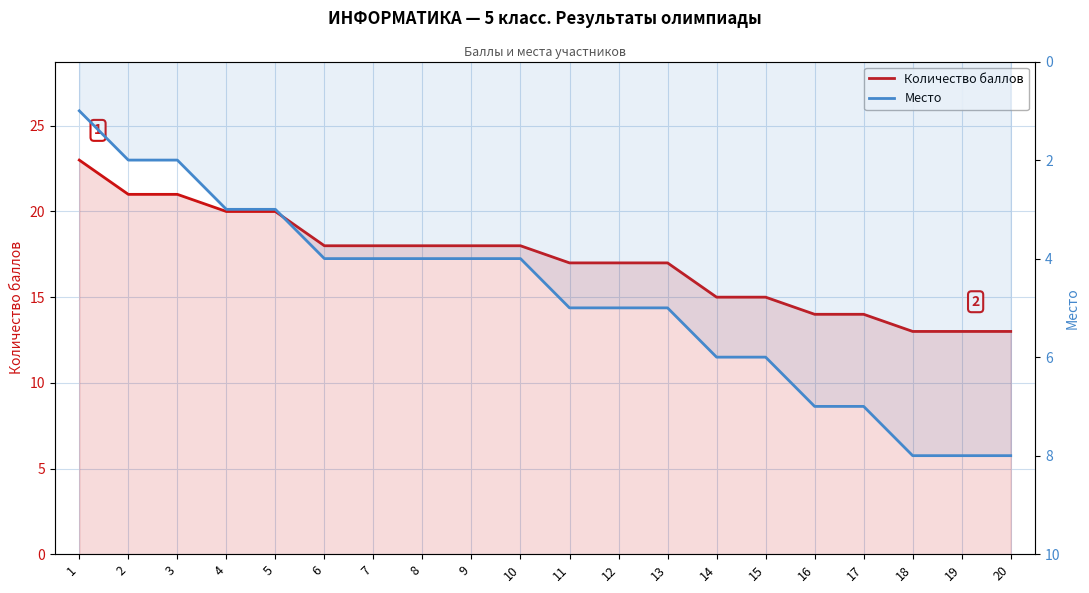

Which series has the largest total across all categories?

Количество баллов